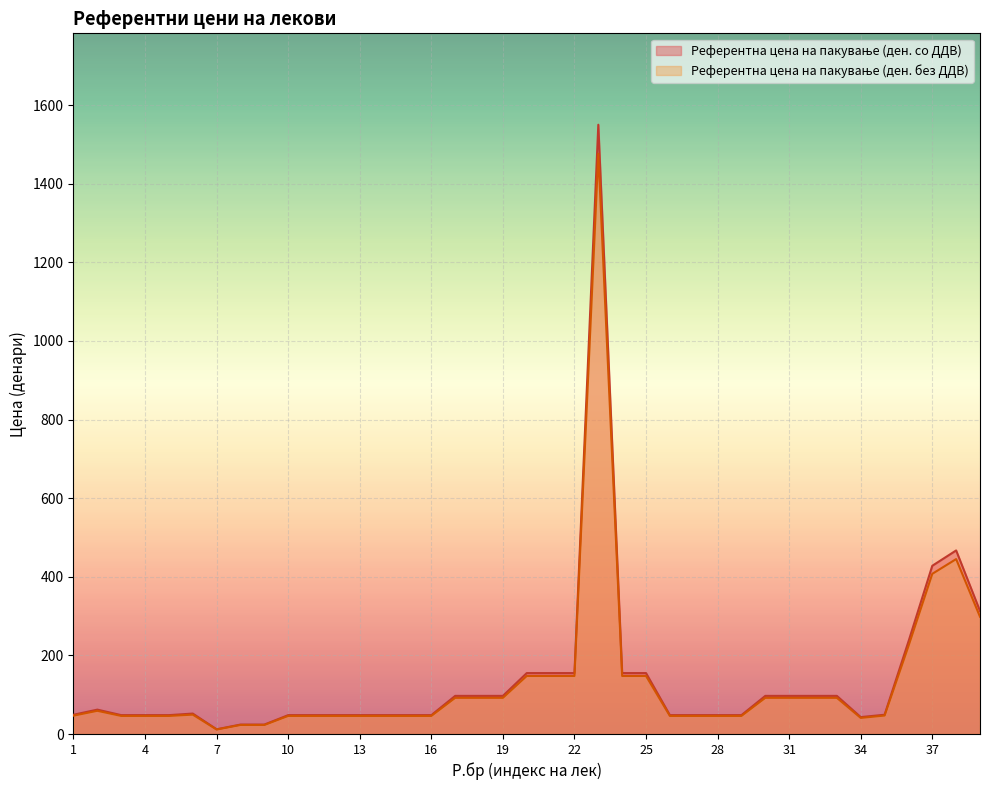

True or false: Референтна цена на пакување (ден. без ДДВ) and Референтна цена на пакување (ден. со ДДВ) intersect in this chart.

False